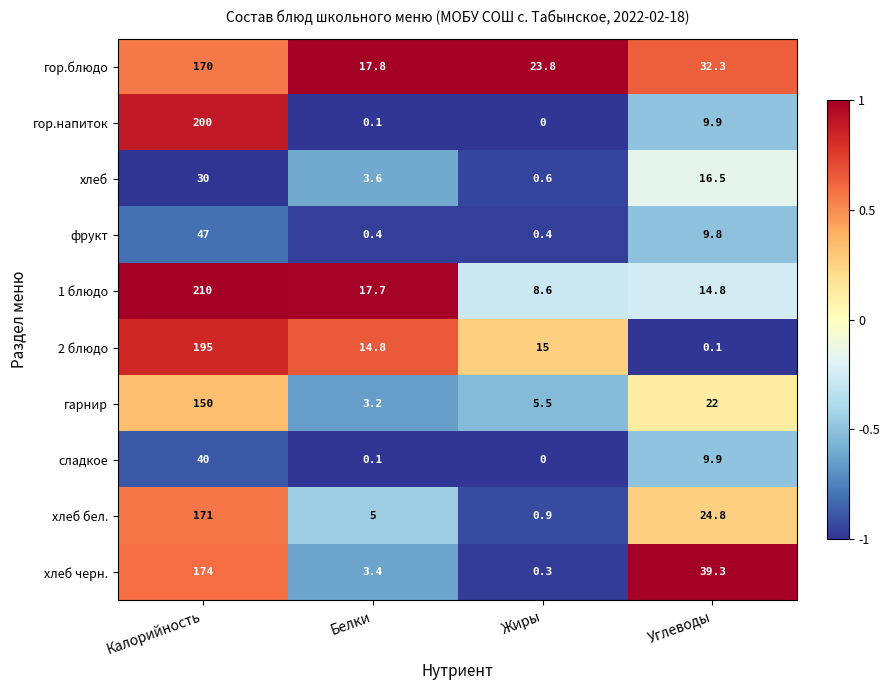

The хлеб series shows 15.8 at Калорийность. True or false?

False